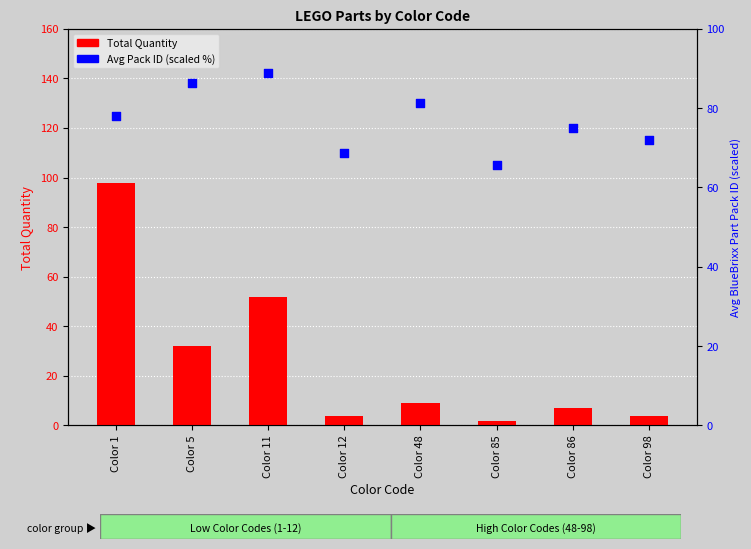

Which series has the widest spread of Y values?

Total Quantity